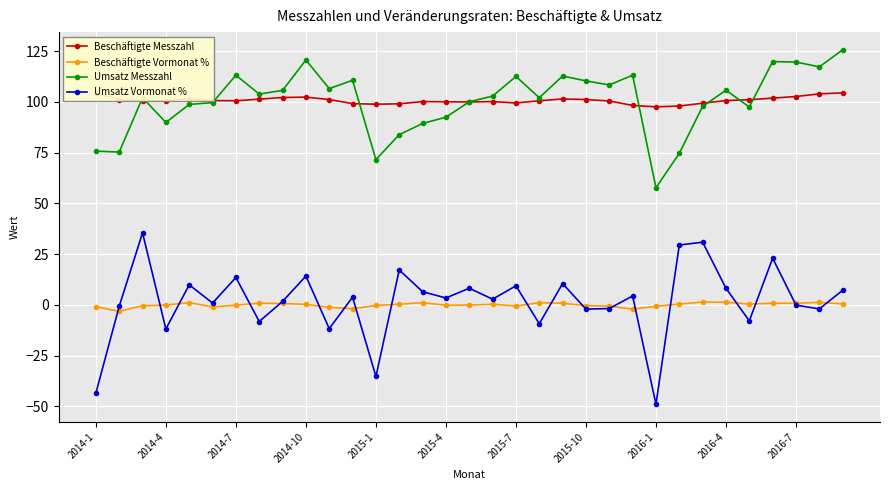

True or false: Umsatz Vormonat % has more than 2 interior local peaks.

True